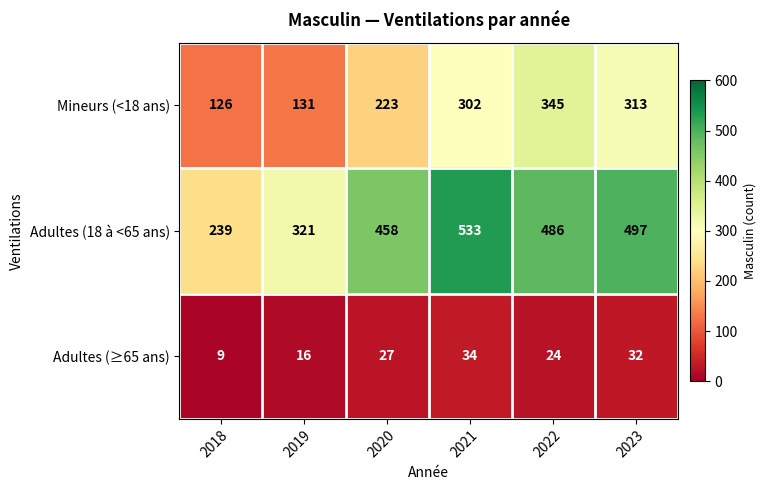

How many data points in Adultes (18 à <65 ans) are less than 486?

3